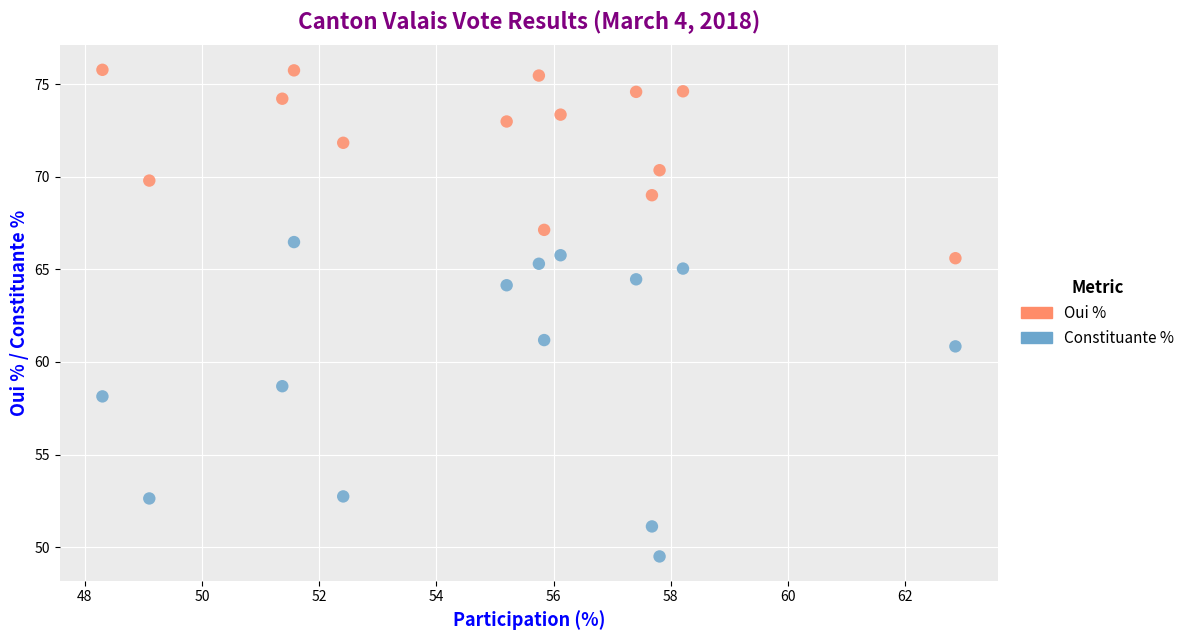

Across all series, what Y value is closest to 62?

61.2